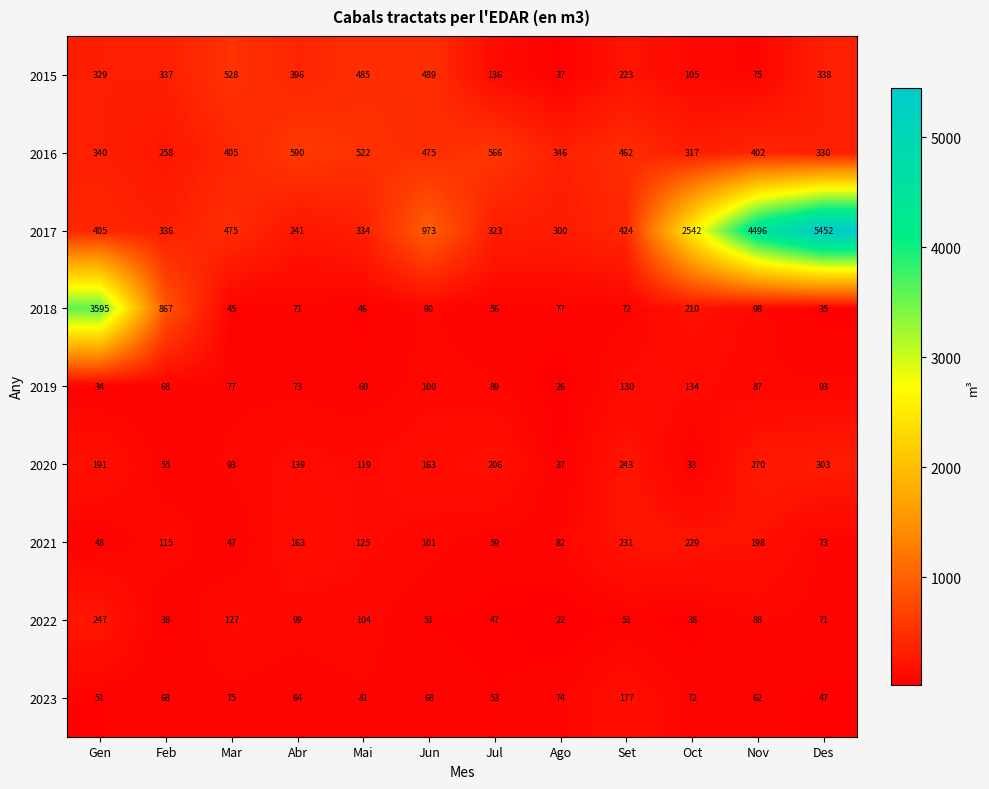

At which label is 2020 closest to 168?

Jun